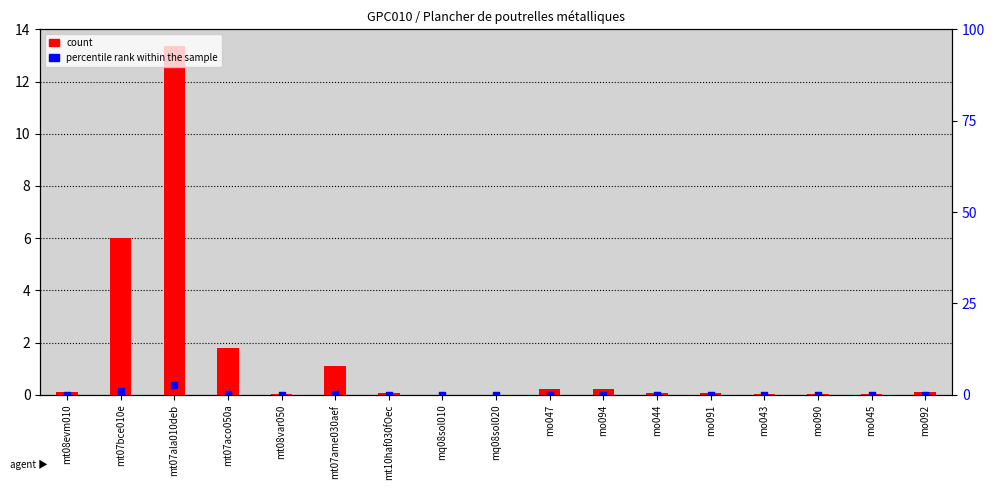

Which series contains the highest Y value?

count